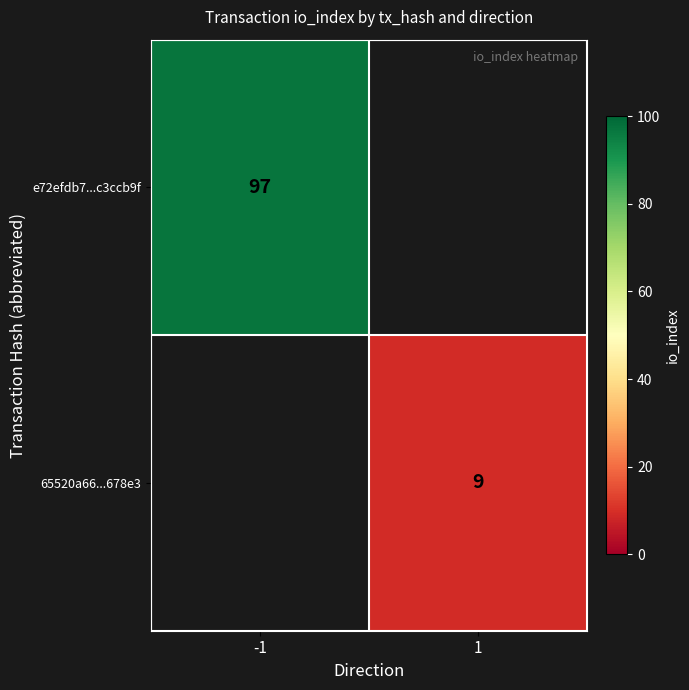

Is it true that 65520a66...678e3 equals 9 at 1?

True